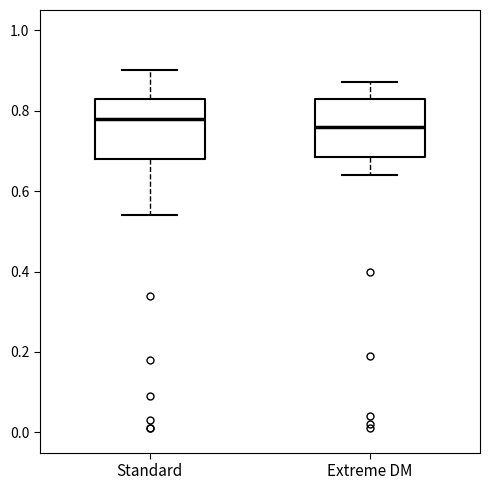

Where does the lower whisker of the box for Standard end on the y-axis? The values are not printed on the chart, so give them approximately, as read against the axis.

0.54